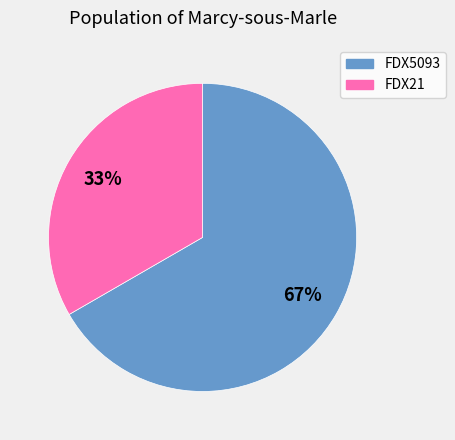

To the nearest percent, what percentage of the pie is FDX5093?

67%